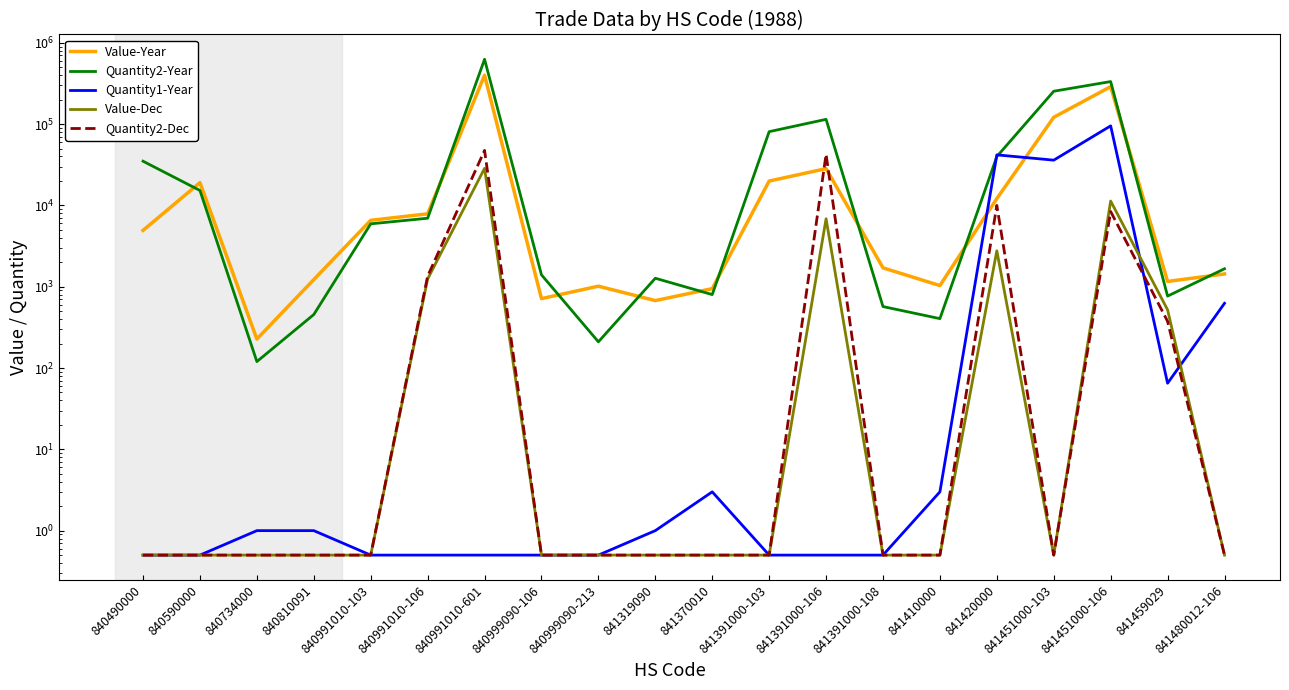

Rank the series at 841410000 from lowest to highest value.

Value-Dec, Quantity2-Dec, Quantity1-Year, Quantity2-Year, Value-Year